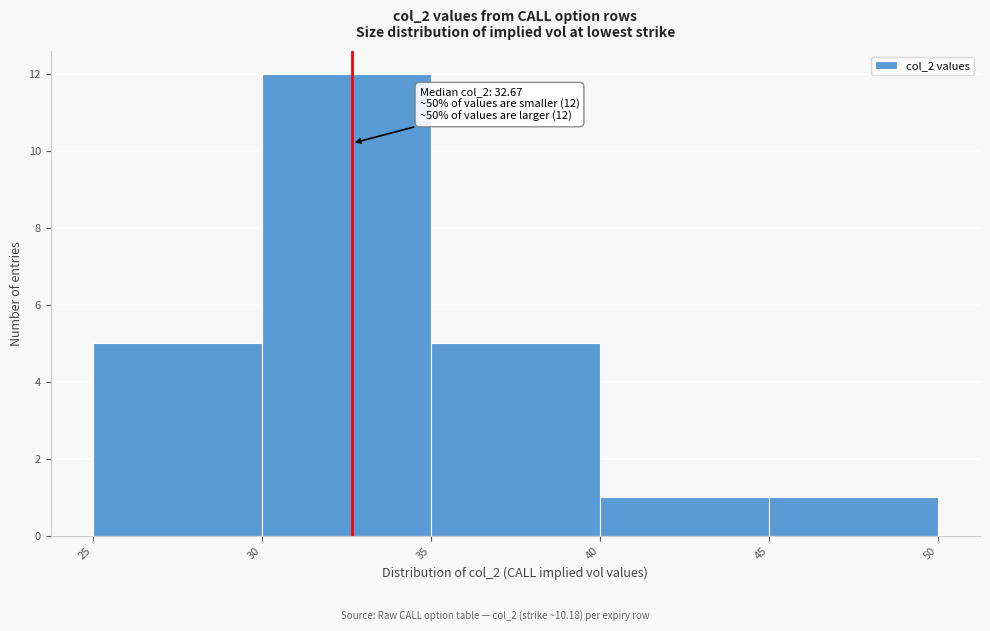

Which range on the x-axis has the tallest bar?

30 to 35